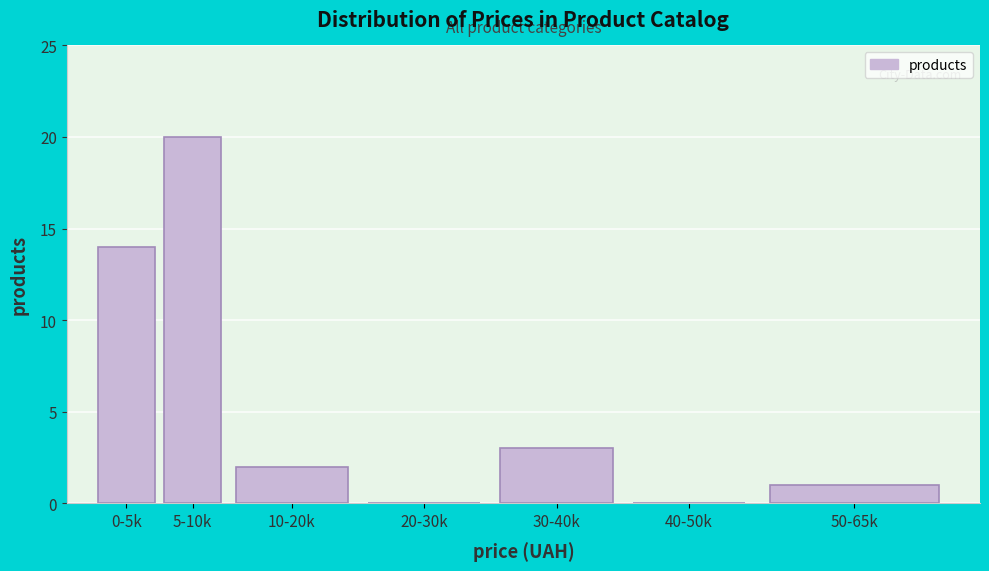

Reading left to right, what are all the values shown in this chart?

0-5k=14	5-10k=20	10-20k=2	20-30k=0	30-40k=3	40-50k=0	50-65k=1